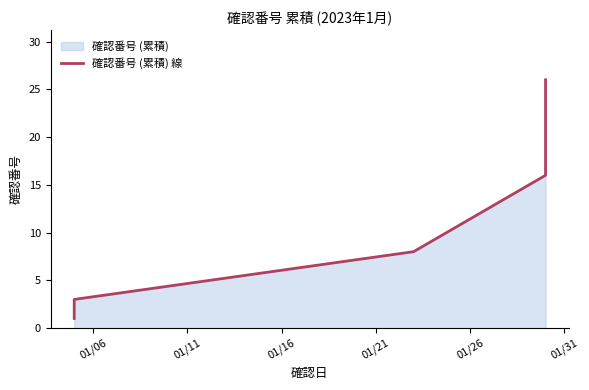

List the labels in order of value, smallest first.

01/06, 01/11, 01/16, 01/21, 01/26